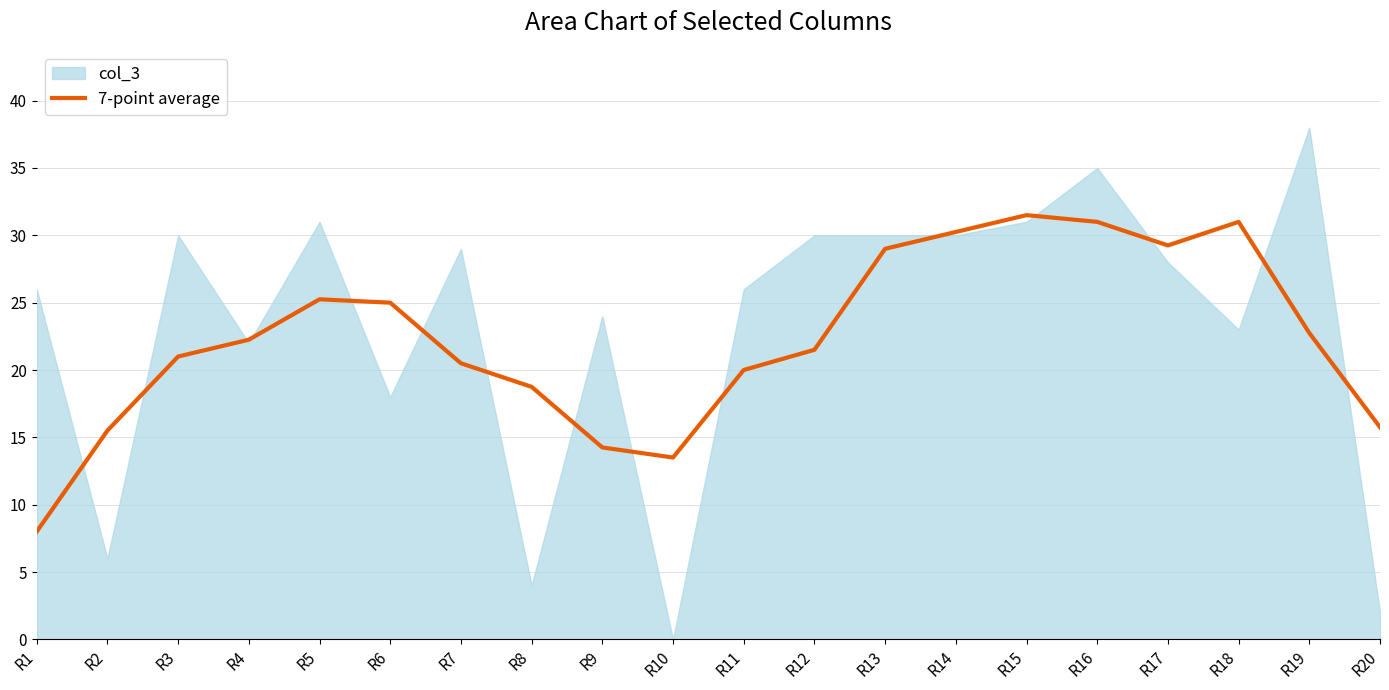

What is the minimum value for 7-point average?

8.0